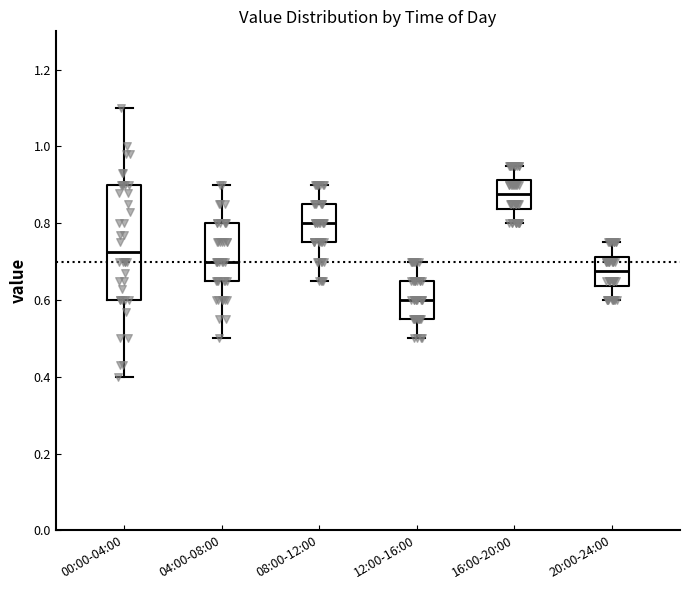

Where is the upper edge of the box for 04:00-08:00 on the y-axis? The values are not printed on the chart, so give them approximately, as read against the axis.

0.80